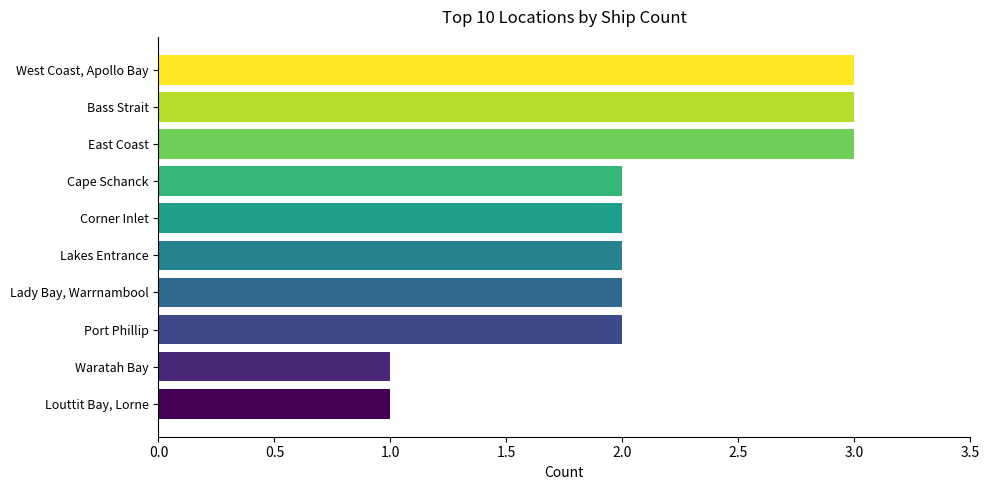

What is the sum of all values?

21